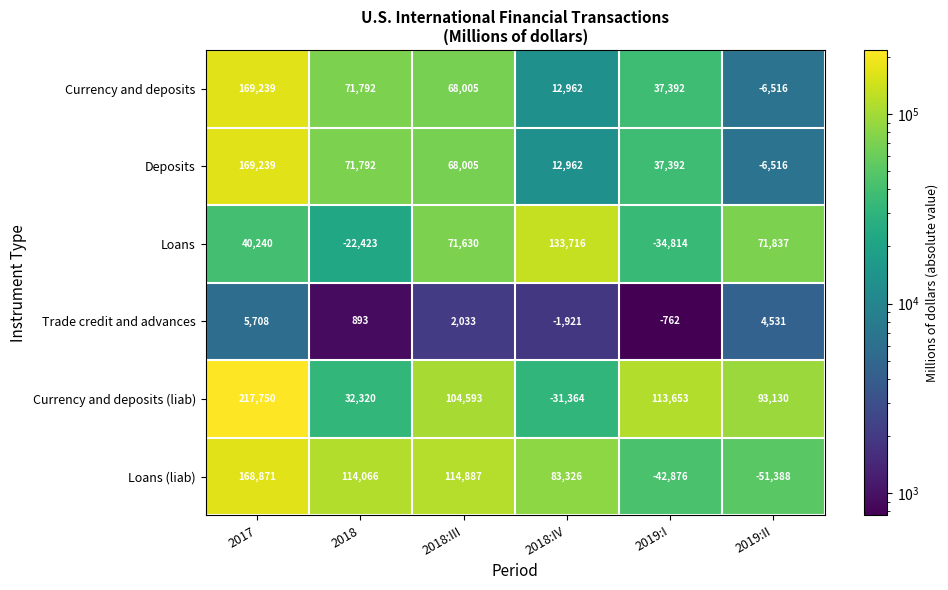

At which category is the sum across all series the highest?

2017